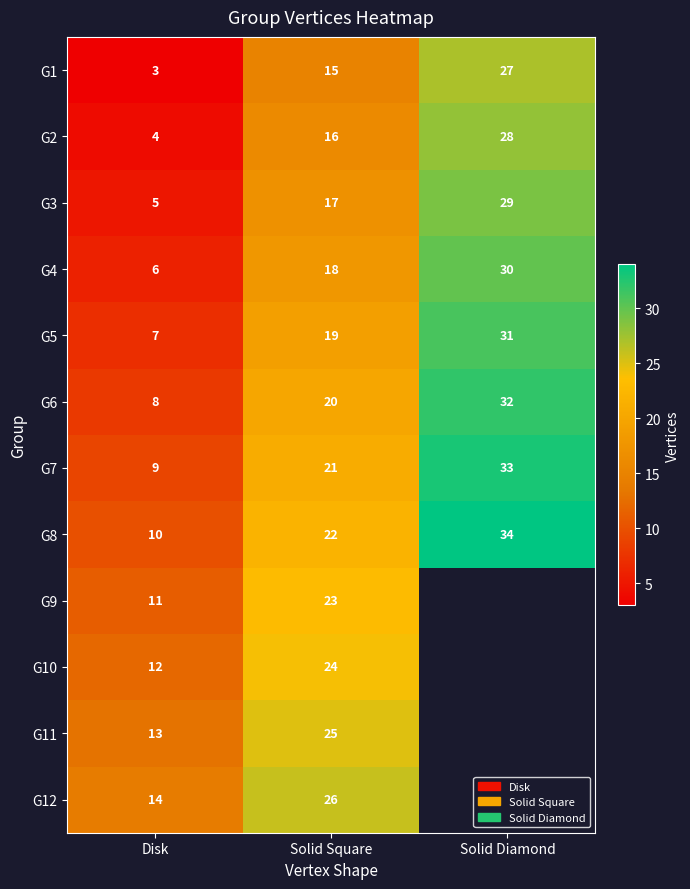

How many G5 values are between 7 and 31?

3